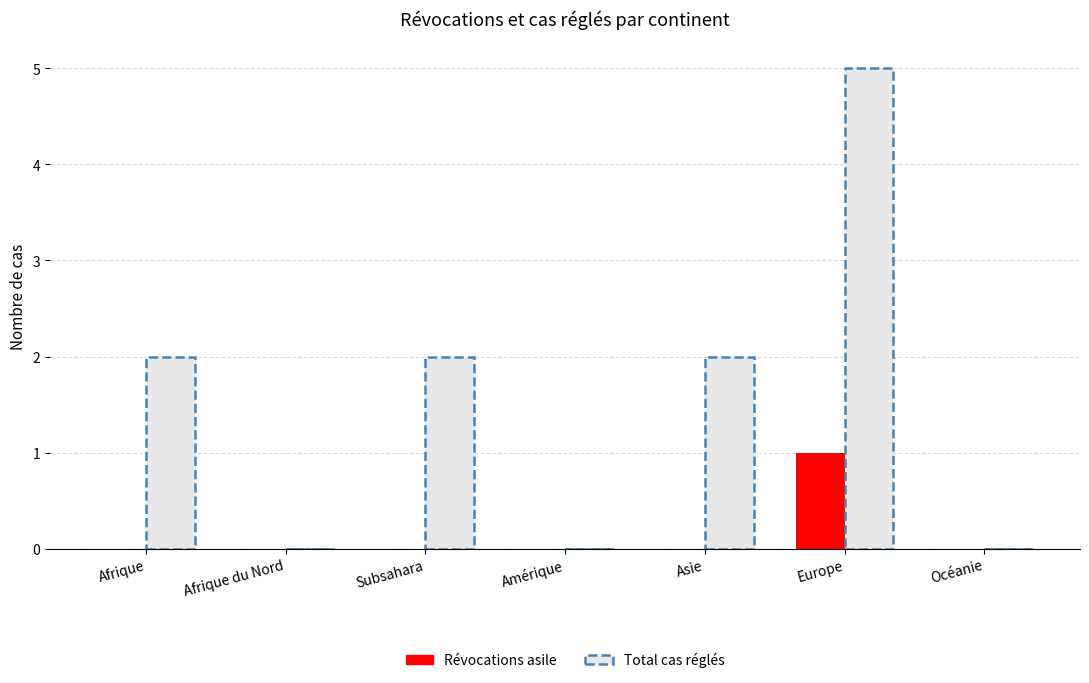

Is it true that Révocations asile equals 1 at Océanie?

False